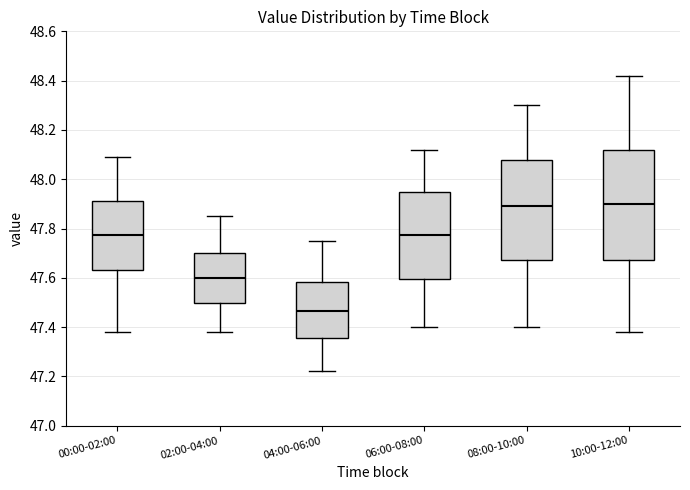

Which box has the lowest median line?

04:00-06:00